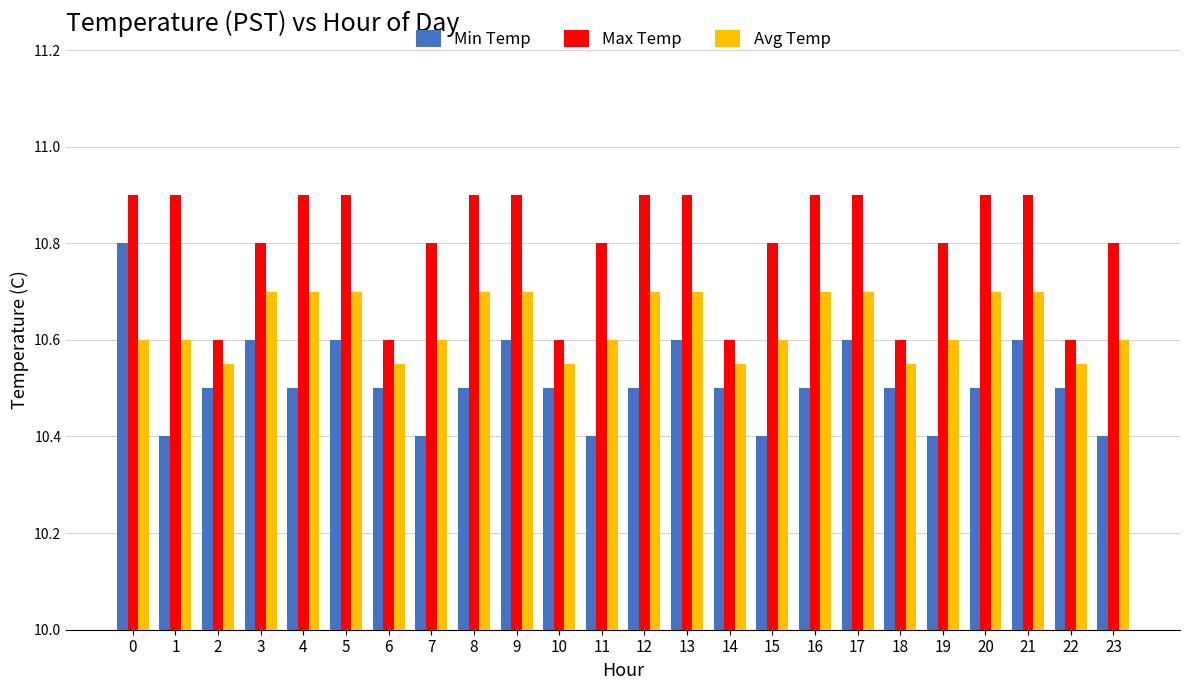

List the series in order of their peak value, lowest first.

Avg Temp, Min Temp, Max Temp